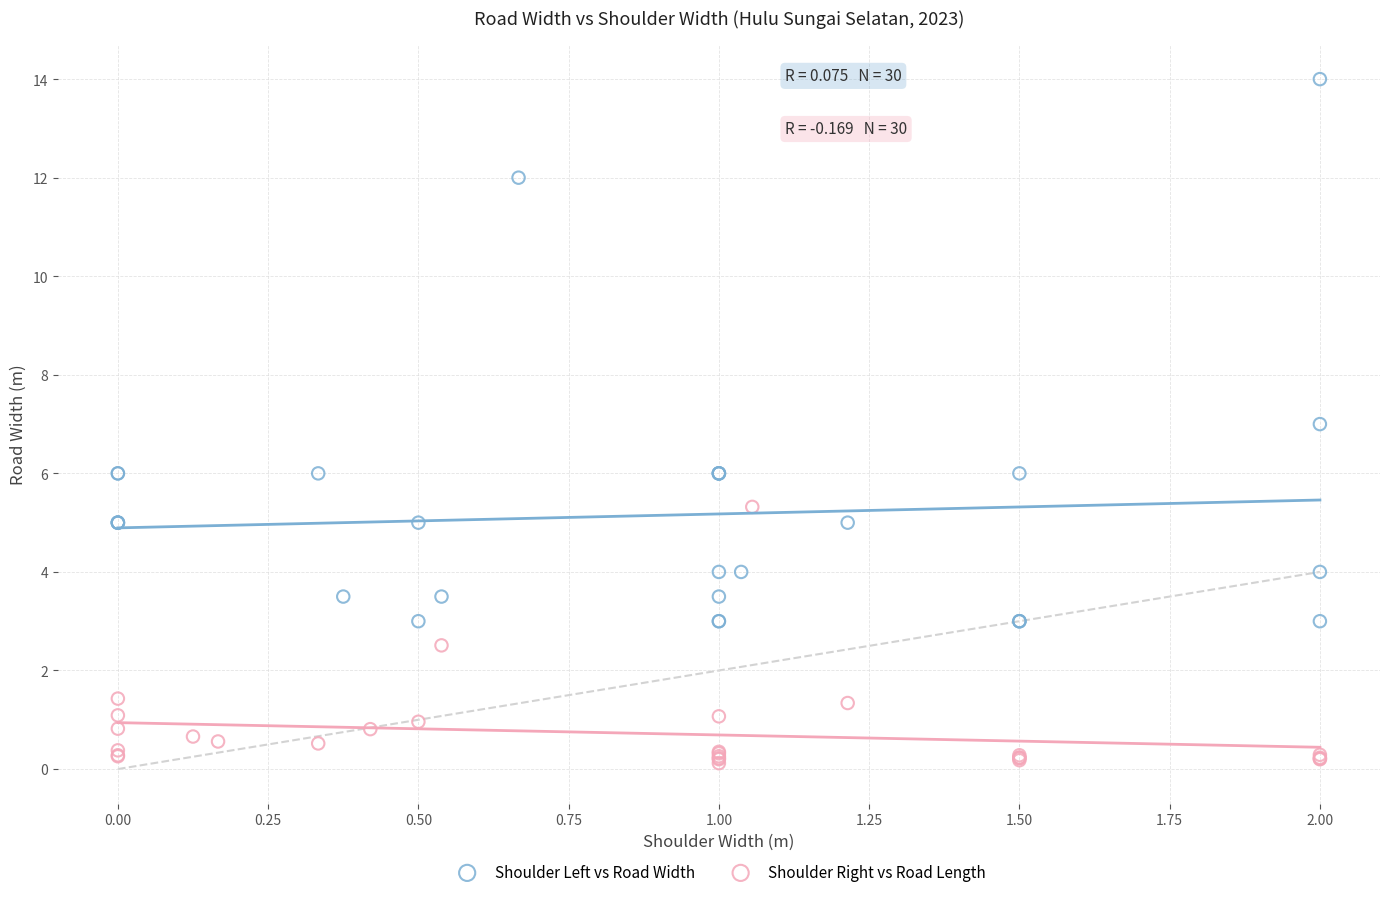

Which series reaches the minimum Y coordinate?

Shoulder Right vs Road Length